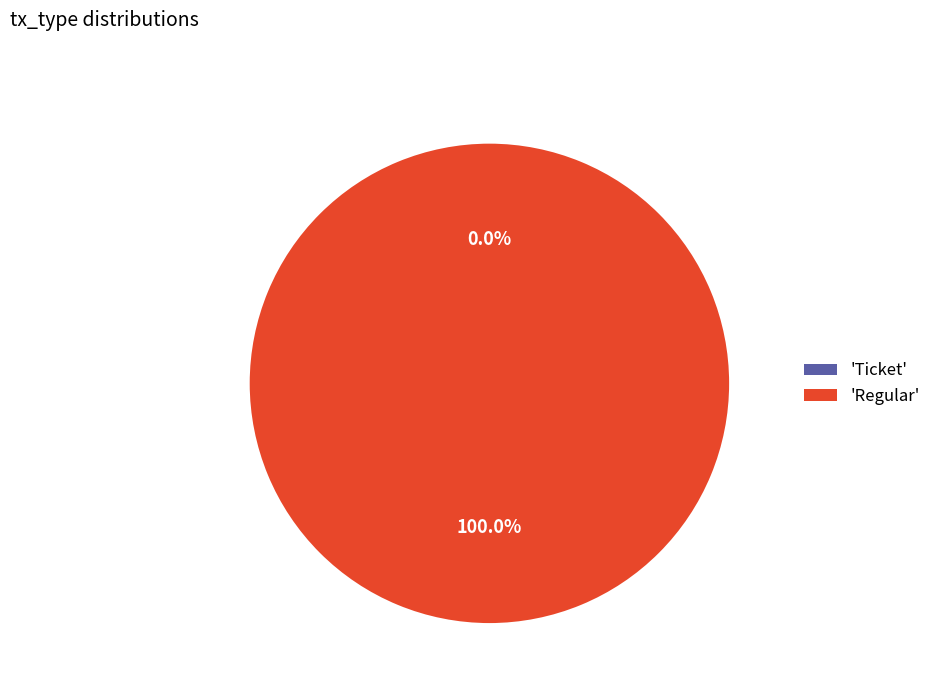

Count the number of slices in the pie.

2